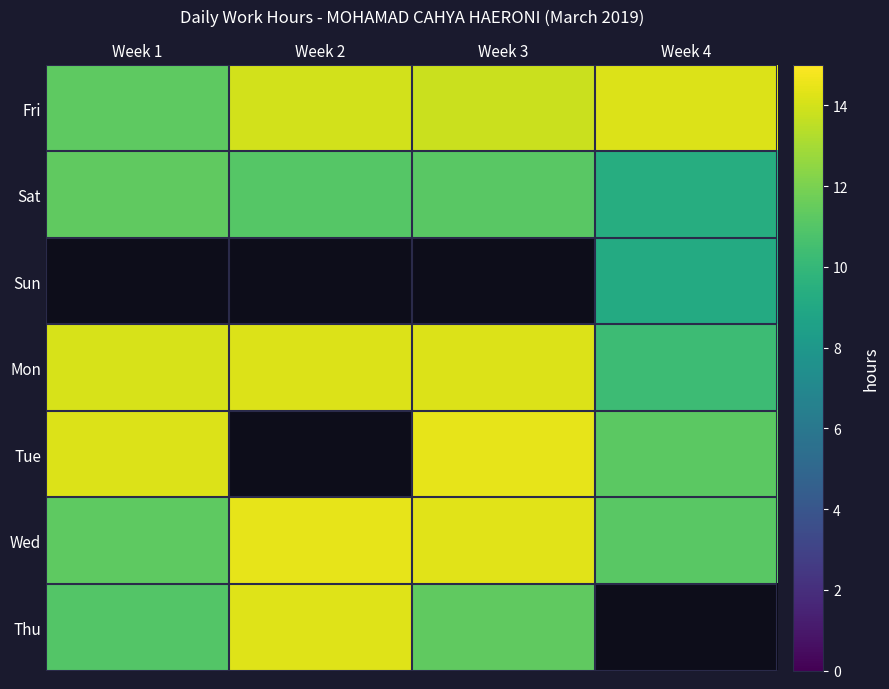

At which label does Tue reach its peak?

Week 3